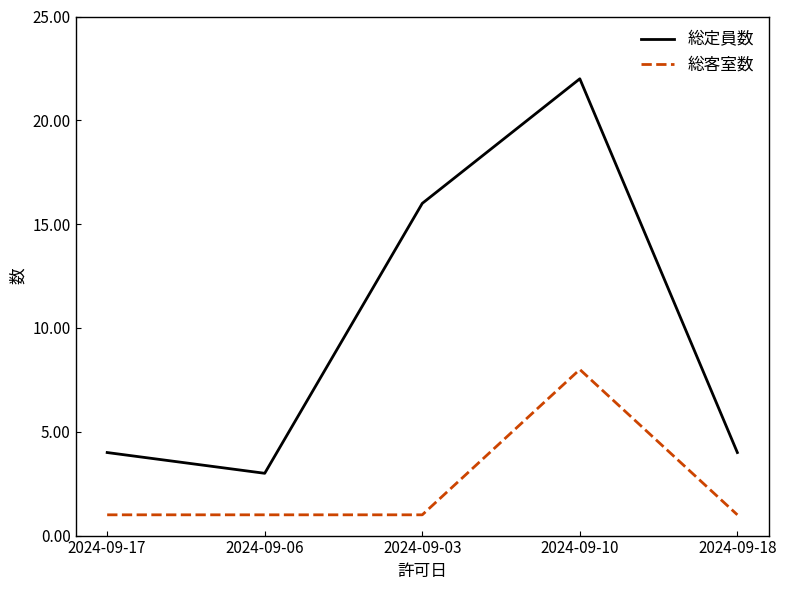

The value of 総定員数 at 2024-09-06 is 1. True or false?

False